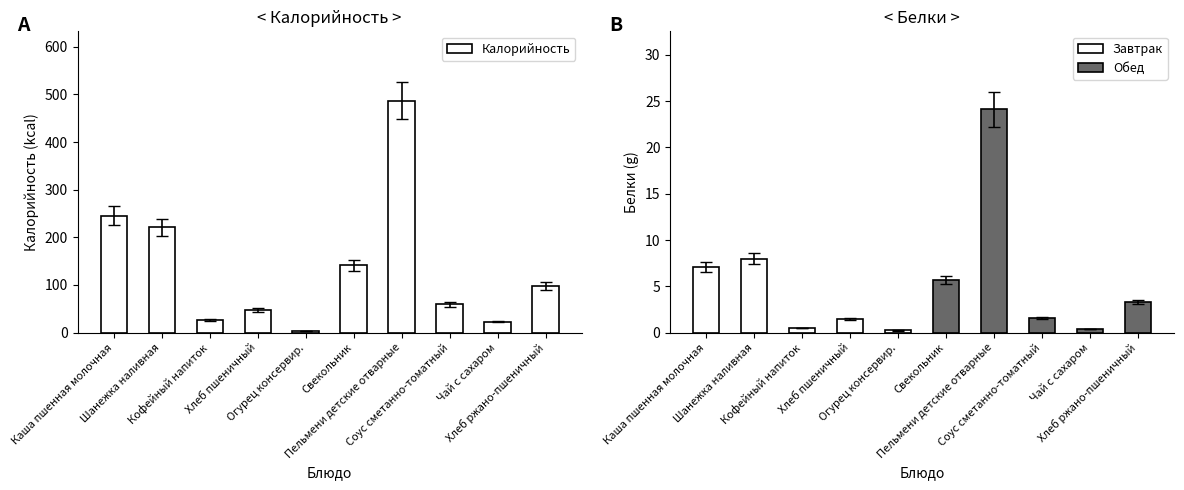

What is the average value of the Калорийность series?

135.2